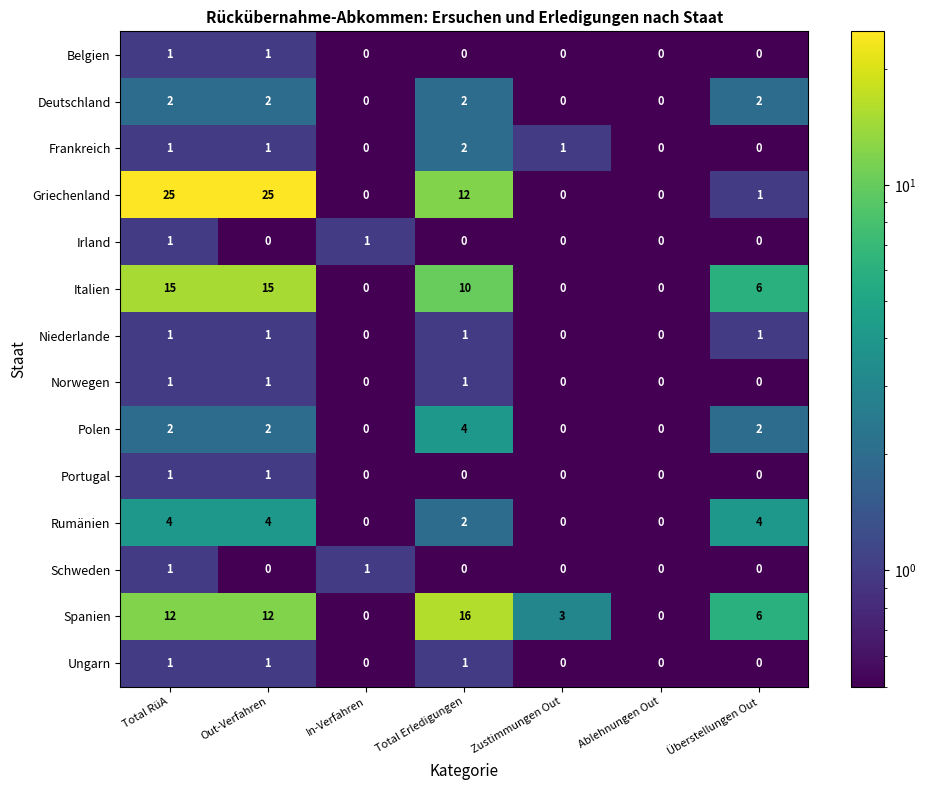

What is the maximum value shown in the chart?

25